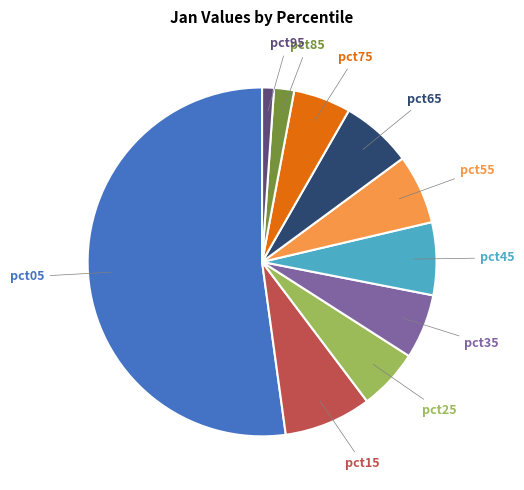

The pct15 slice represents 8% of the pie. True or false?

True